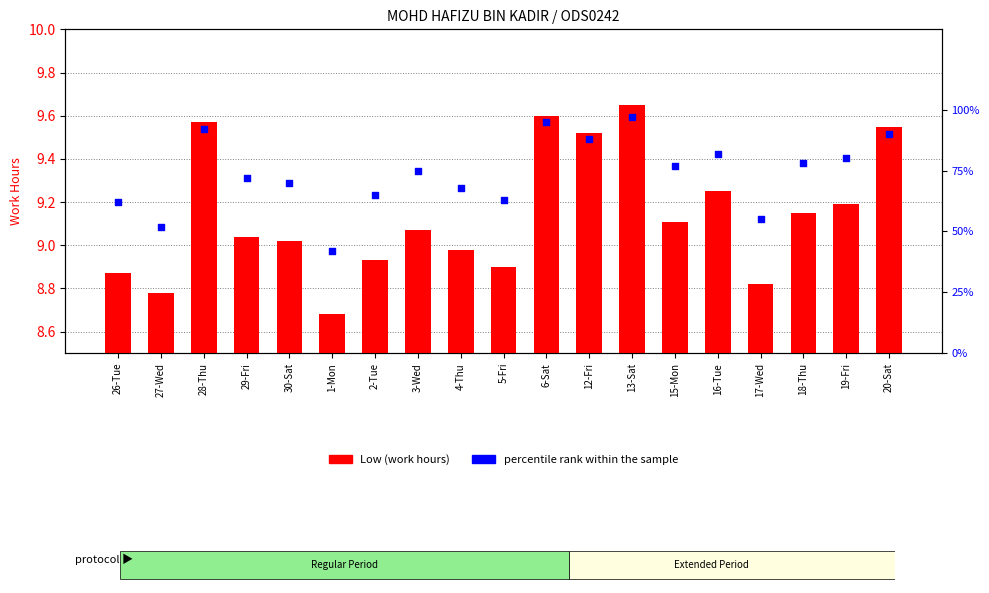

Which series has the largest total across all categories?

percentile rank within the sample